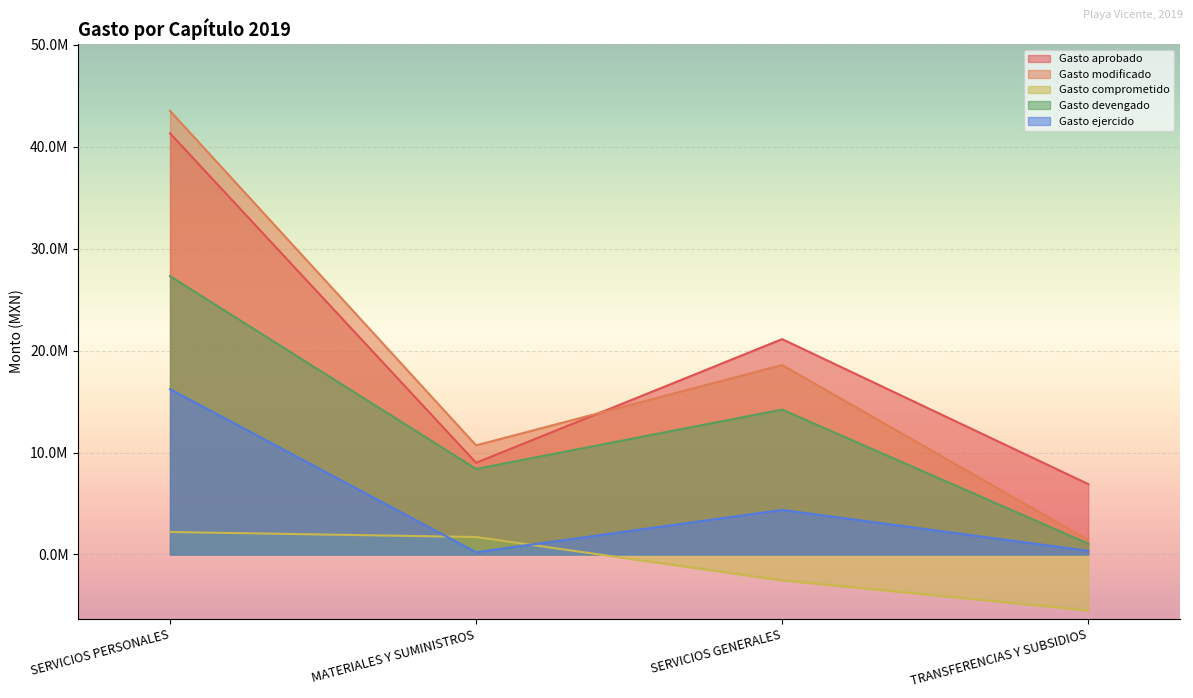

What is the smallest value displayed?

-5490054.0